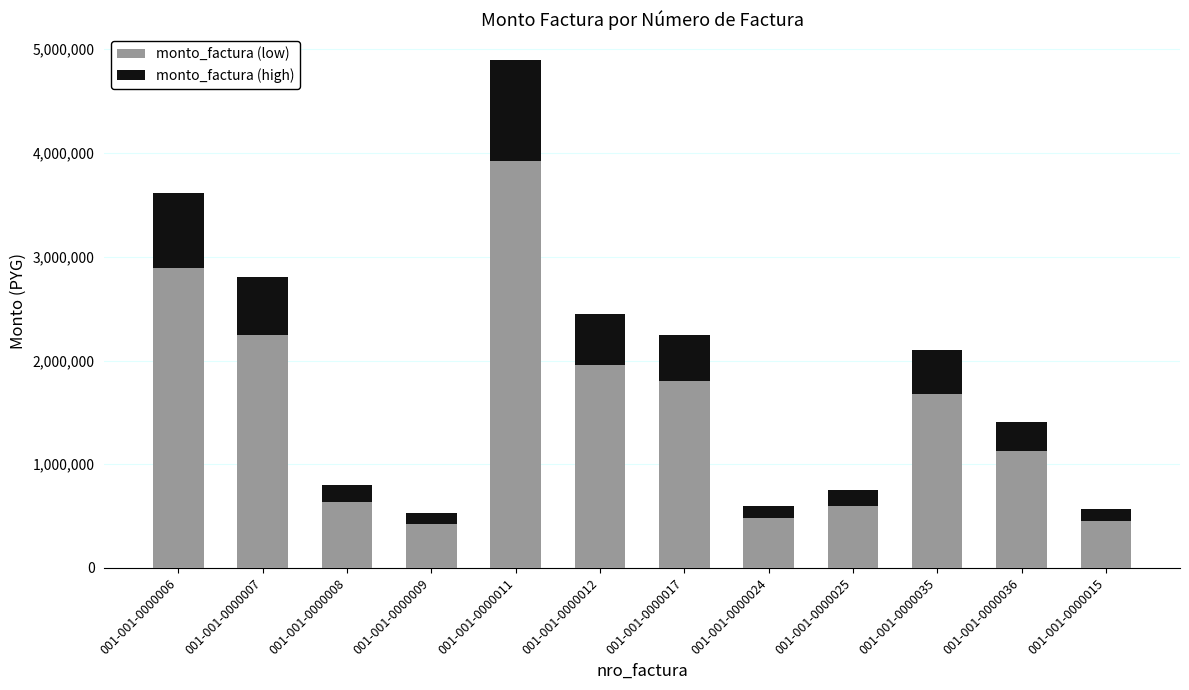

What is the total value across all series at 001-001-0000006?

3617500